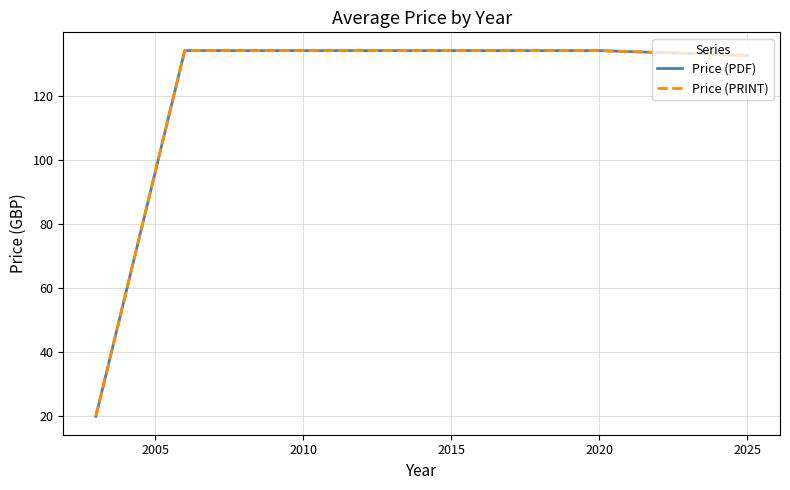

Does the chart have visible grid lines?

Yes